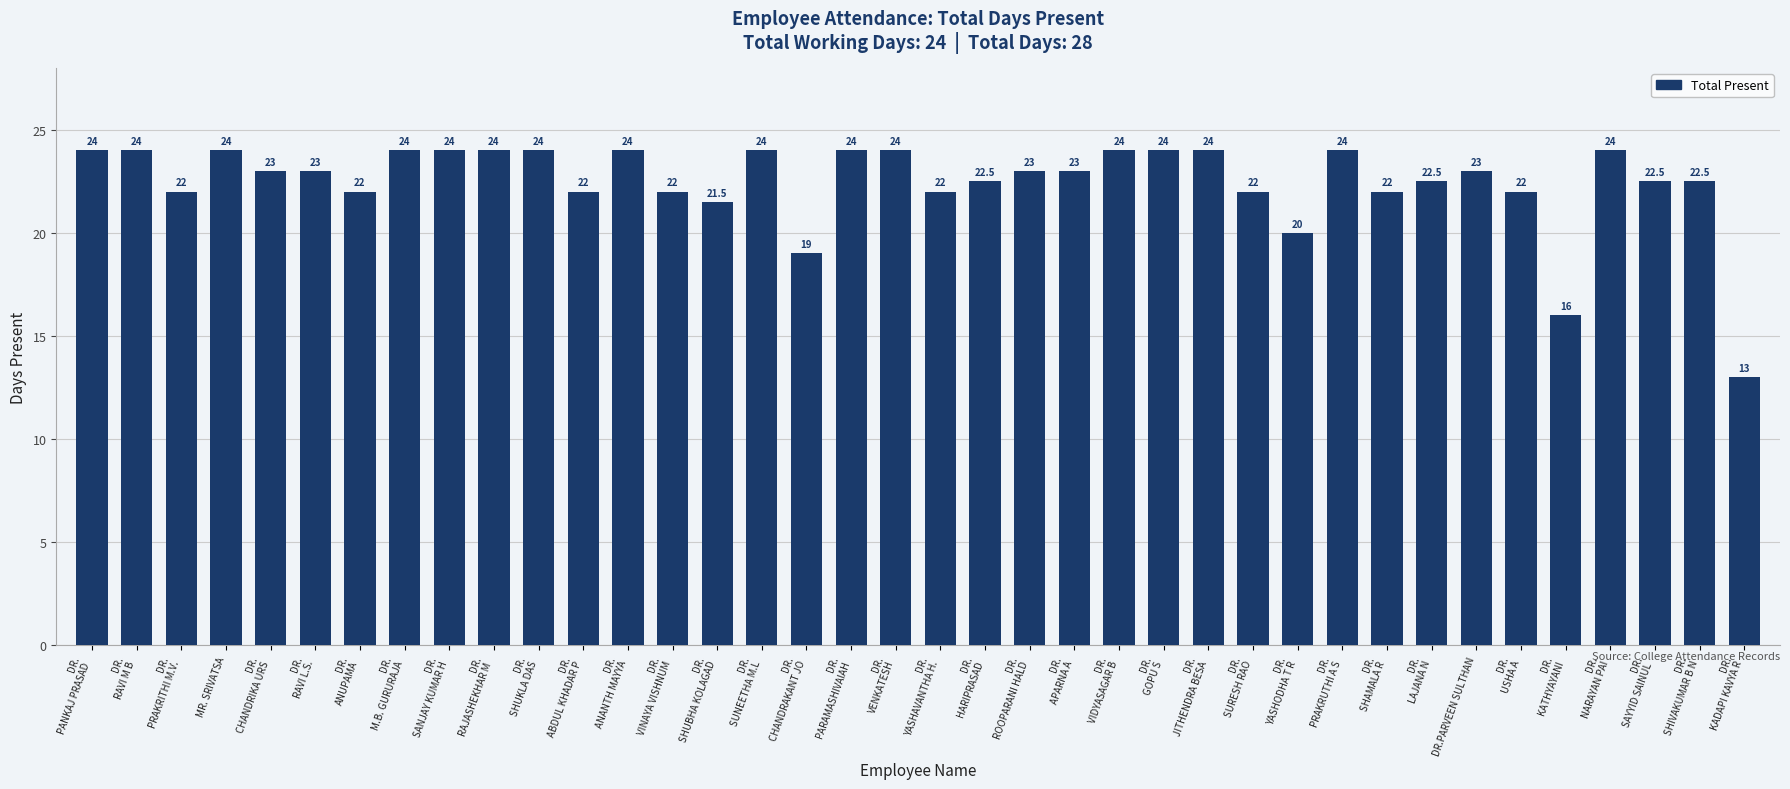

What position from the left is DR.
KATHYAYANI?

34